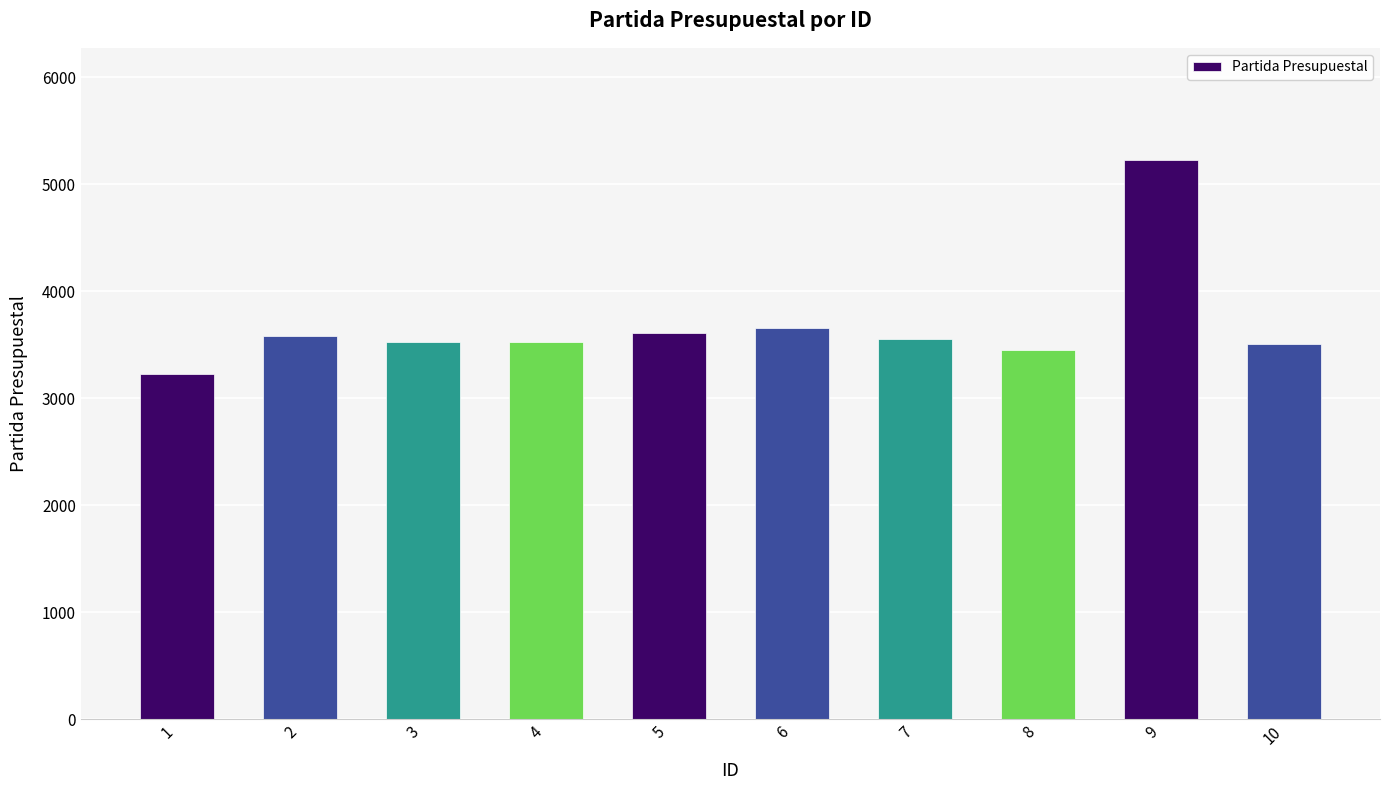

Read the value at 9, to the nearest 50.

5250